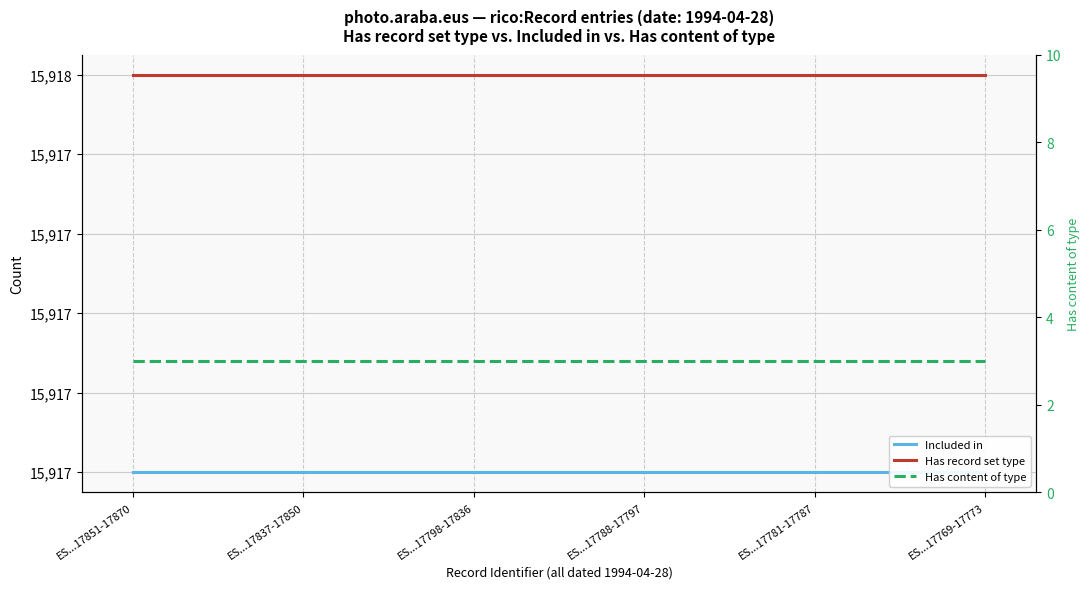

True or false: Has content of type has a value of 1 at ES...17769-17773.

False